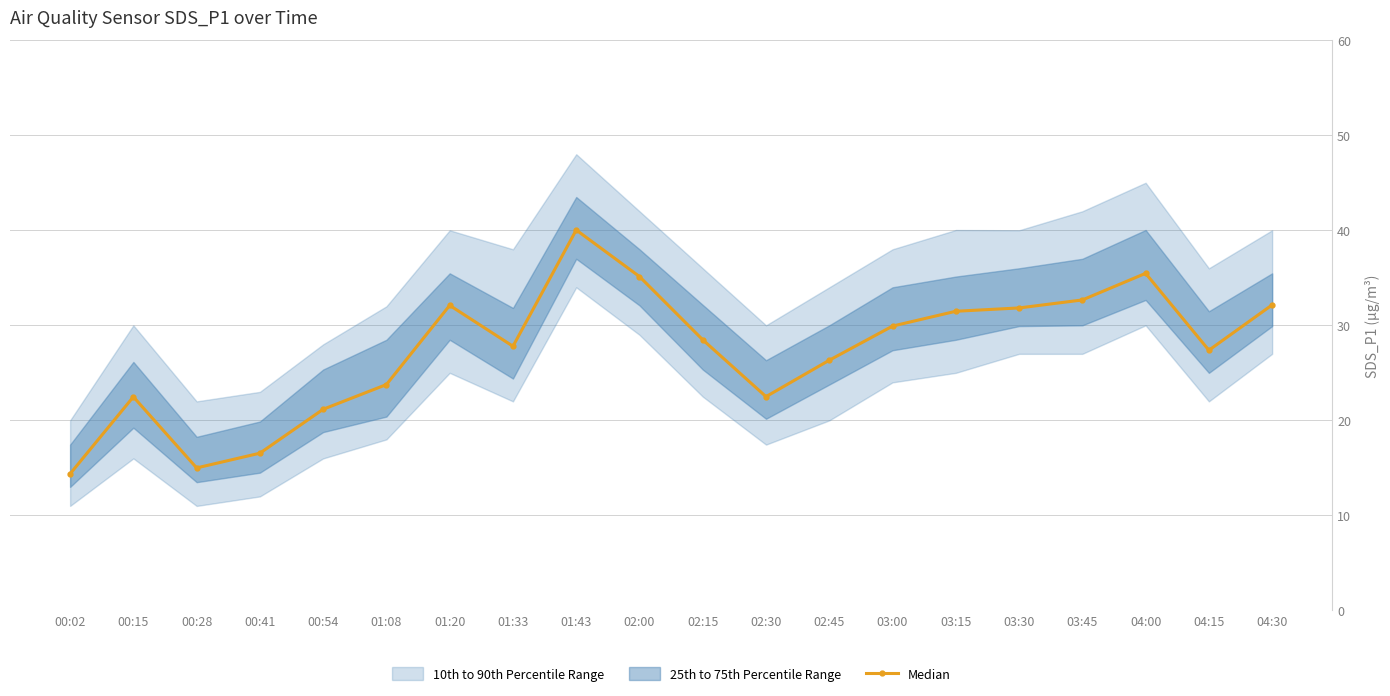

What is the ratio of the value at 01:33 to the value at 04:15?

1.0